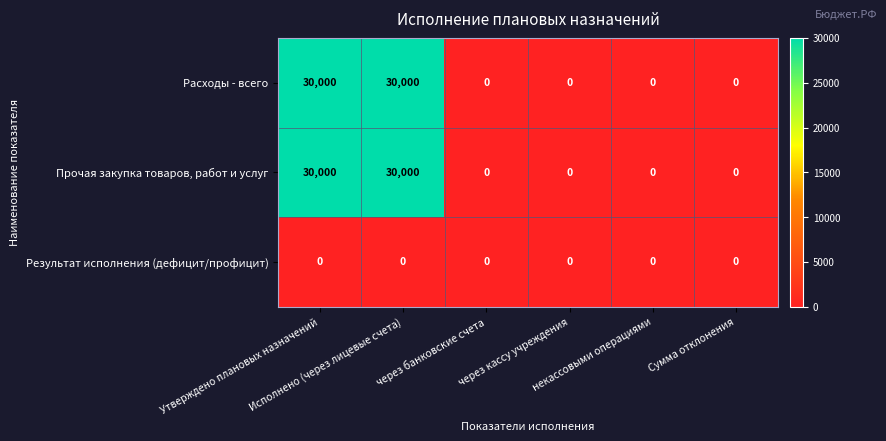

What is the difference between the second highest and minimum values in the Расходы - всего series?

30000